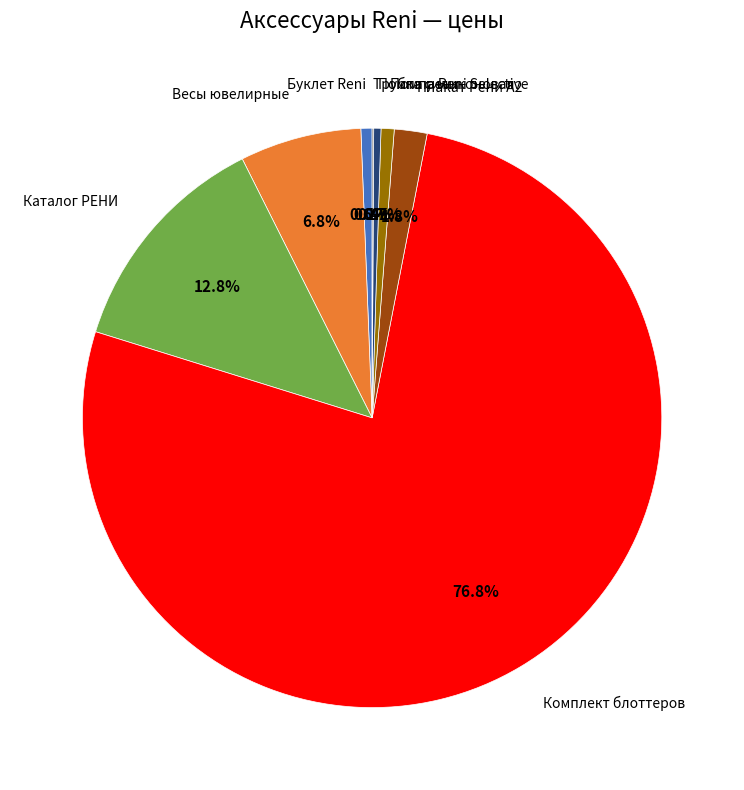

Combined, what portion of the pie is Помпа Reni Selective and Весы ювелирные?

7.5%